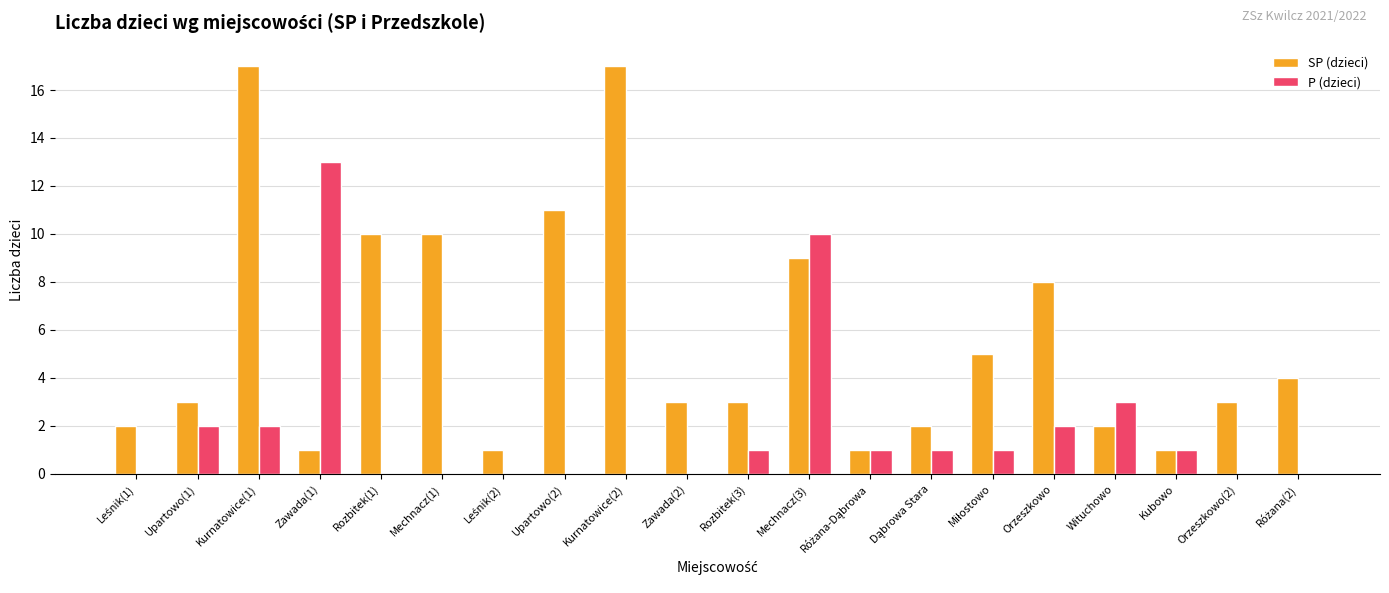

How many groups of bars are there?

20